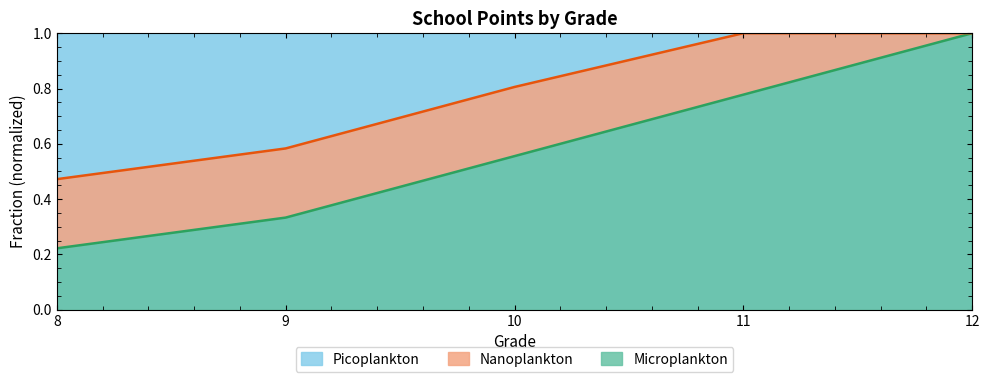

Rank the categories by value from highest to lowest.

12, 11, 10, 9, 8